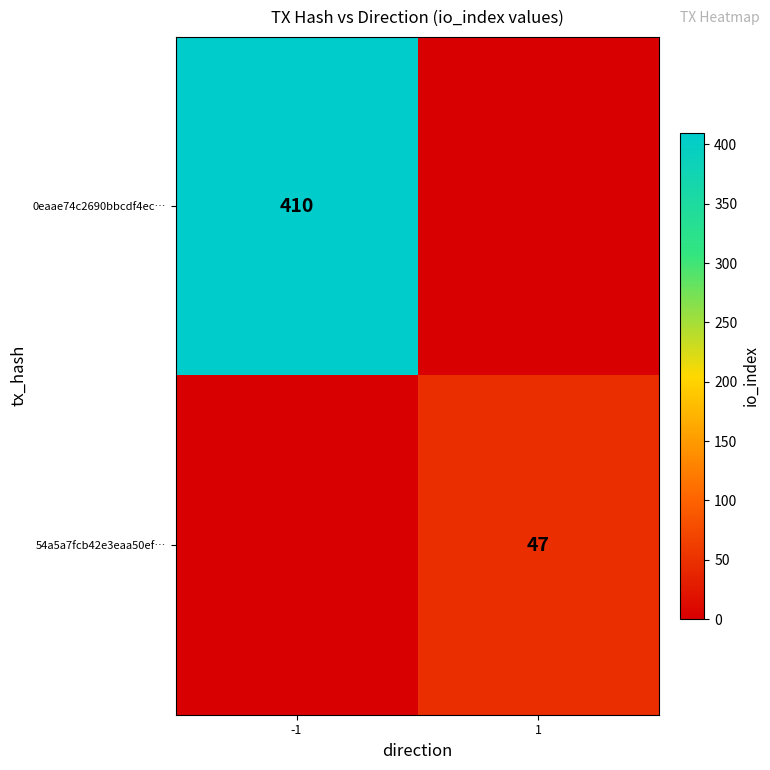

True or false: 54a5a7fcb42e3eaa50ef… has a value of 13 at 1.

False